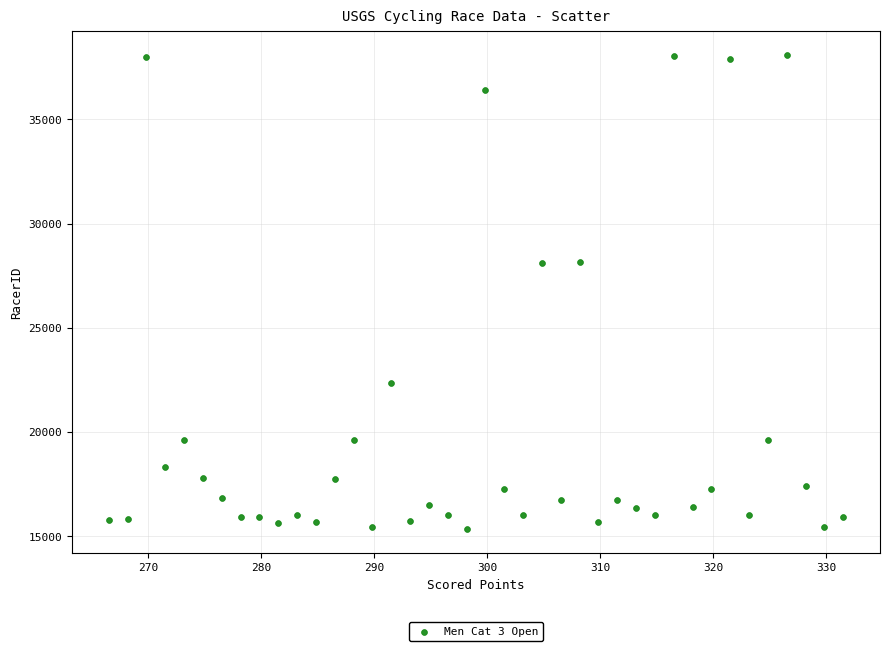

What is the range of Y values (max minus min)?

22776